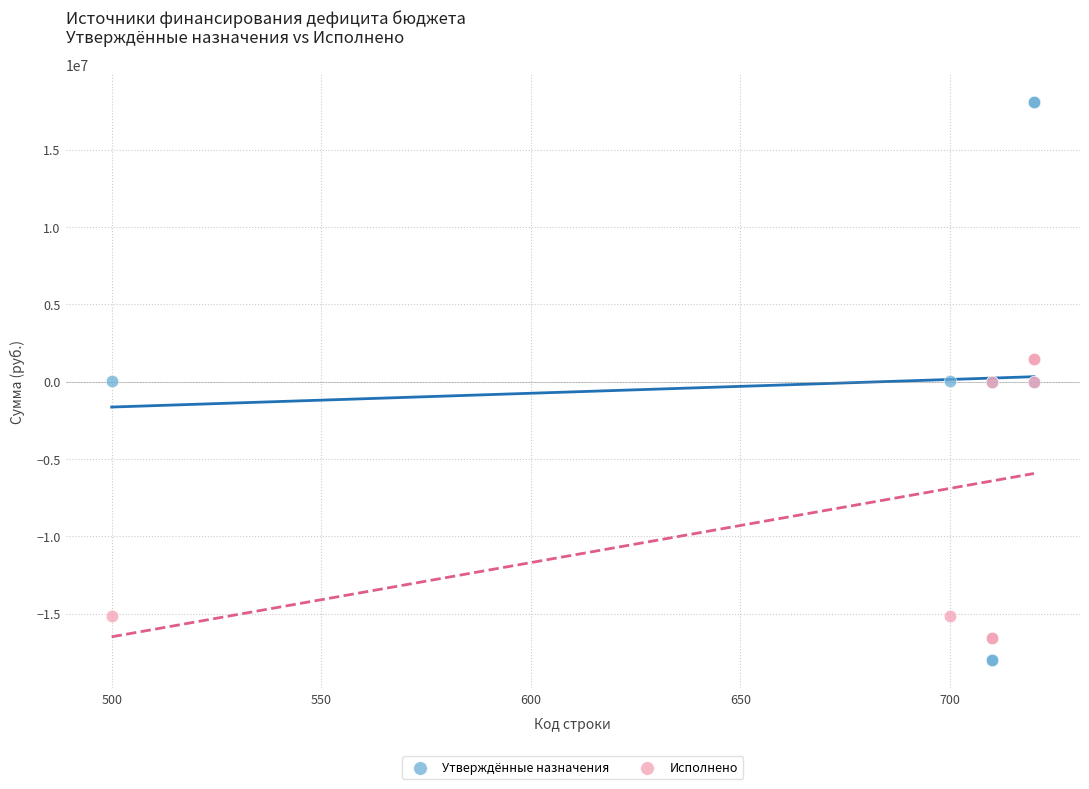

Which series contains the highest Y value?

Утверждённые назначения